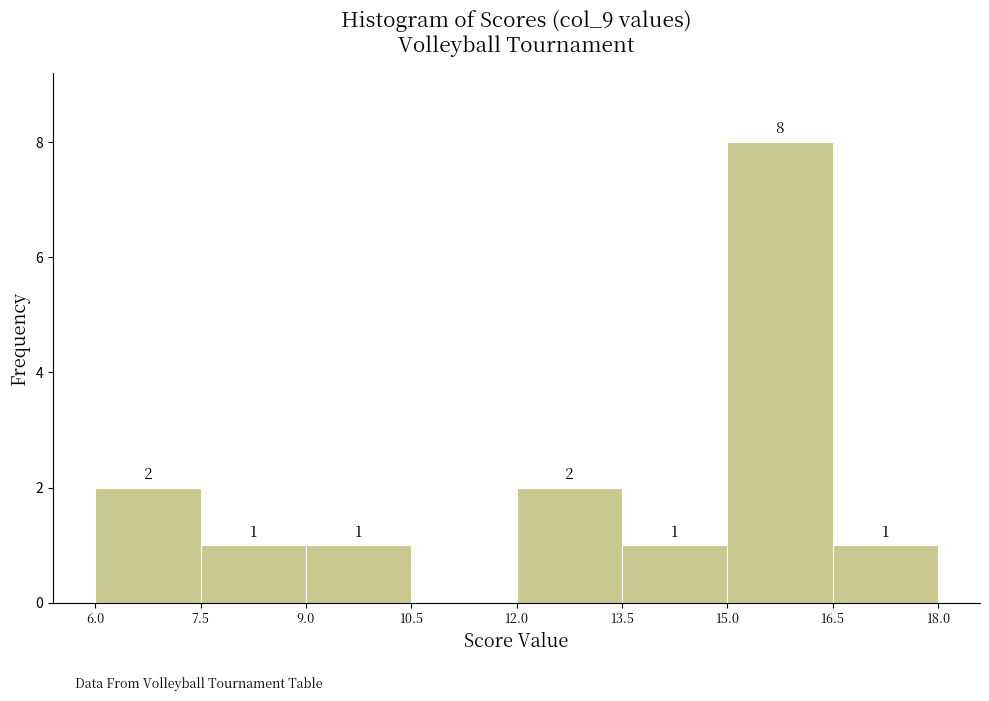

Which range on the x-axis has the tallest bar?

15.0 to 16.5